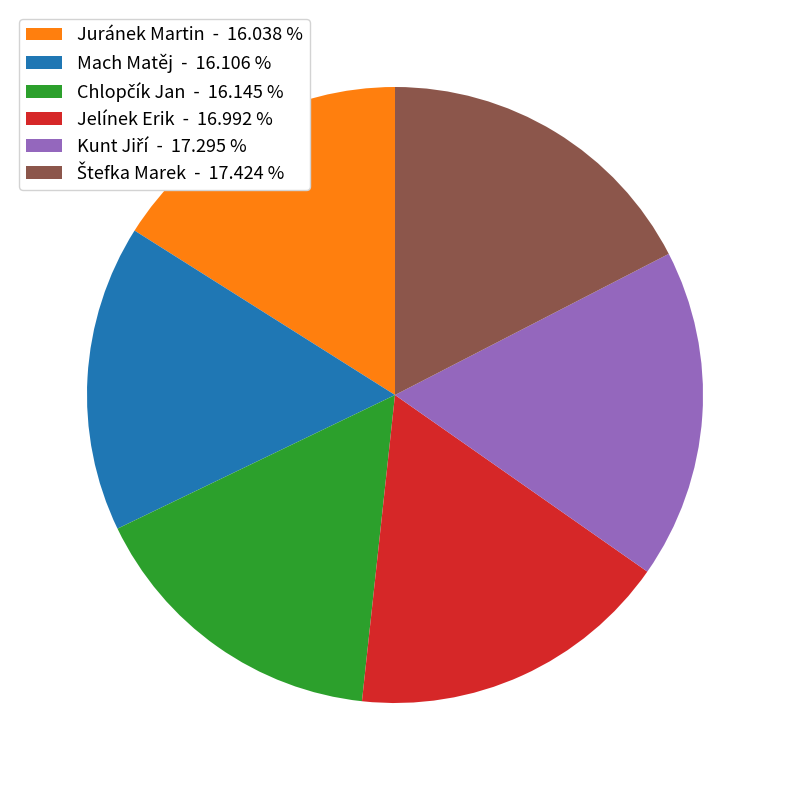

Is there any slice that represents more than half of the pie?

No